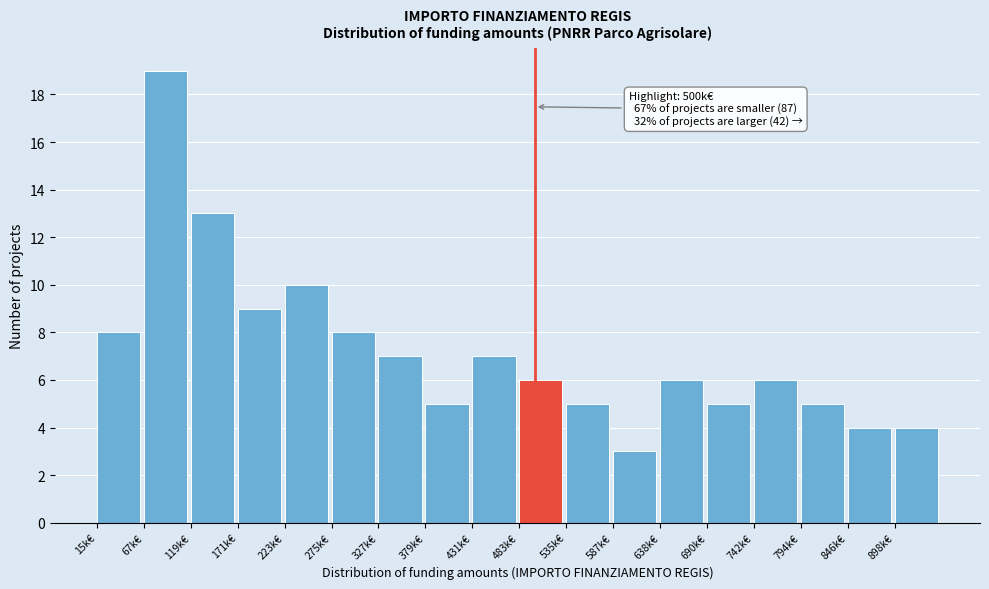

Reading left to right, transcribe all the data shown in this chart.

15k€=8	67k€=19	119k€=13	171k€=9	223k€=10	275k€=8	327k€=7	379k€=5	431k€=7	483k€=6	535k€=5	587k€=3	638k€=6	690k€=5	742k€=6	794k€=5	846k€=4	898k€=4